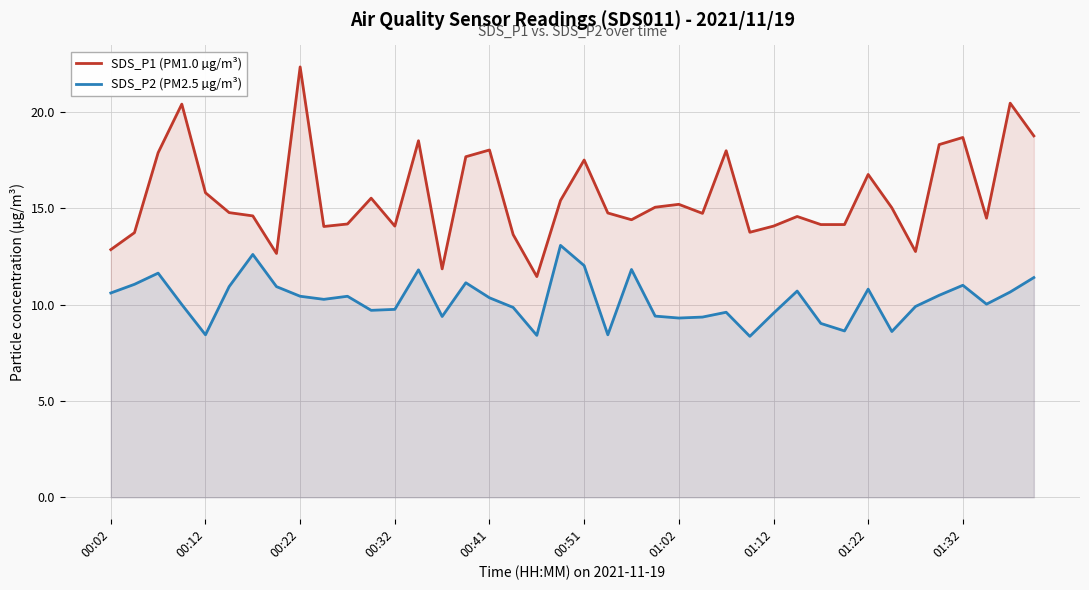

Is it true that SDS_P2 (PM2.5 µg/m³) equals 8.4 at 00:12?

True